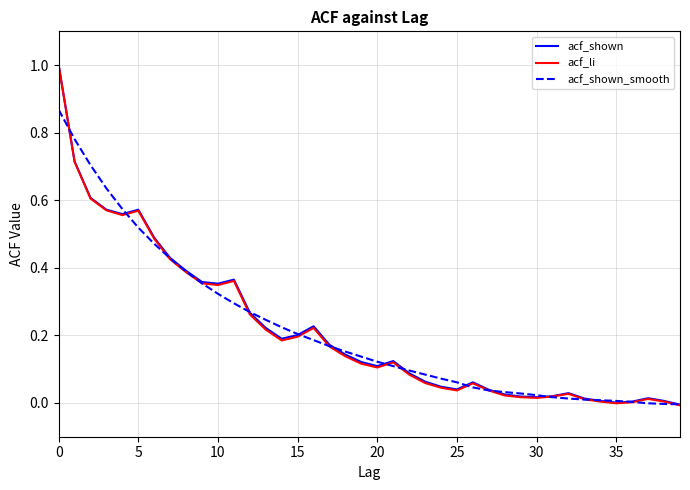

Which series has the largest range (max minus min)?

acf_li